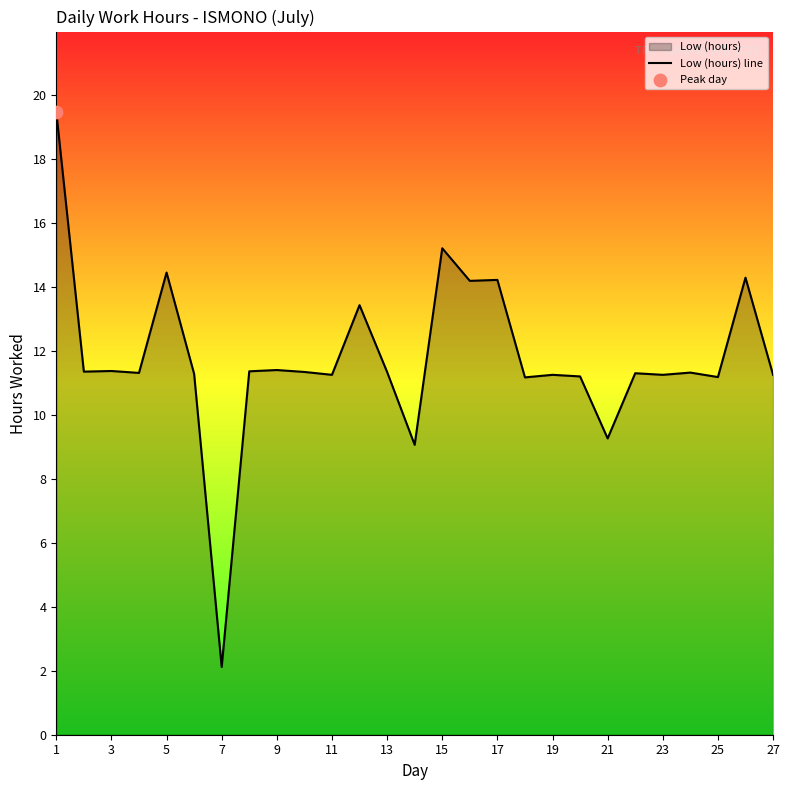

Which has a higher value, 7 or 21?

21